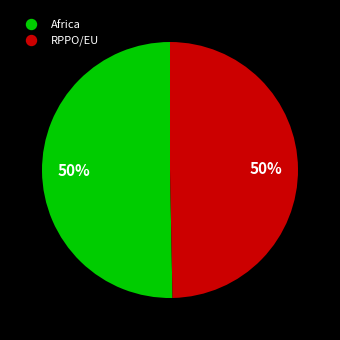

The RPPO/EU slice represents 38% of the pie. True or false?

False